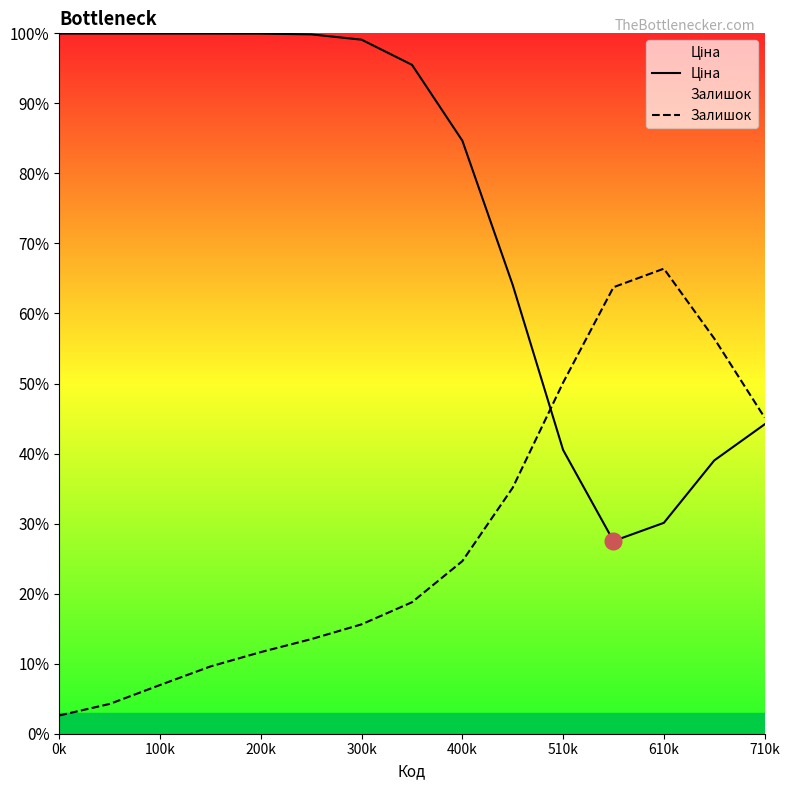

Read the Залишок value at 400k.

0.2